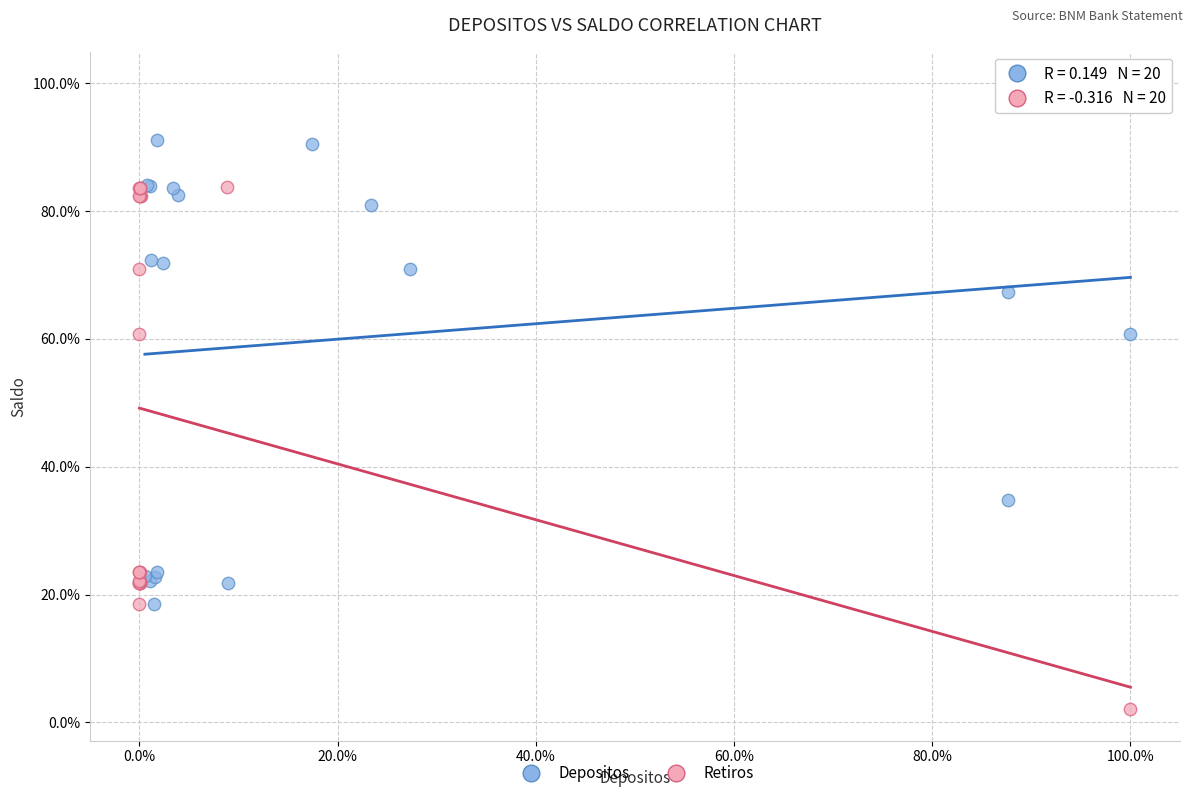

What are all the series names shown in the legend?

Depositos, Retiros